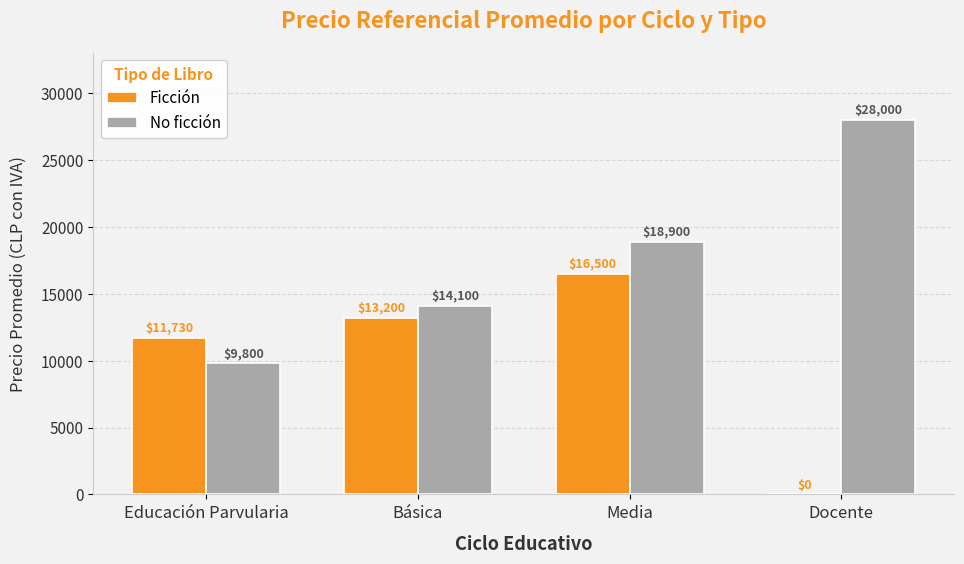

What is the sum of all No ficción values?

70800